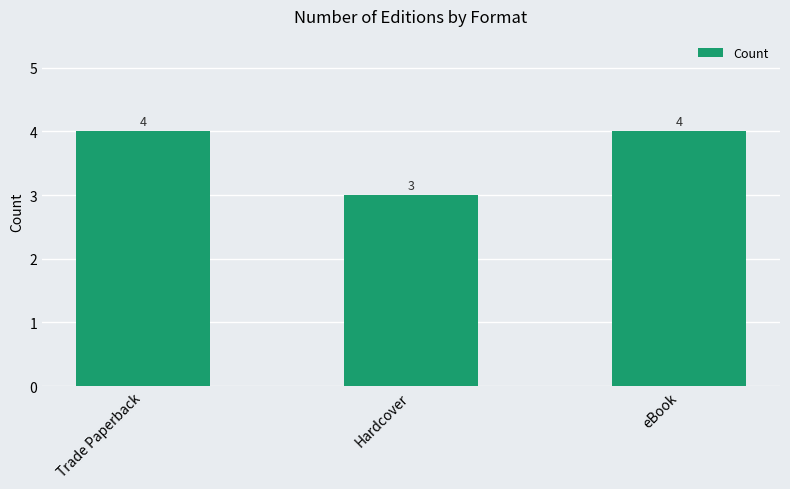

How many distinct data groups are displayed?

1